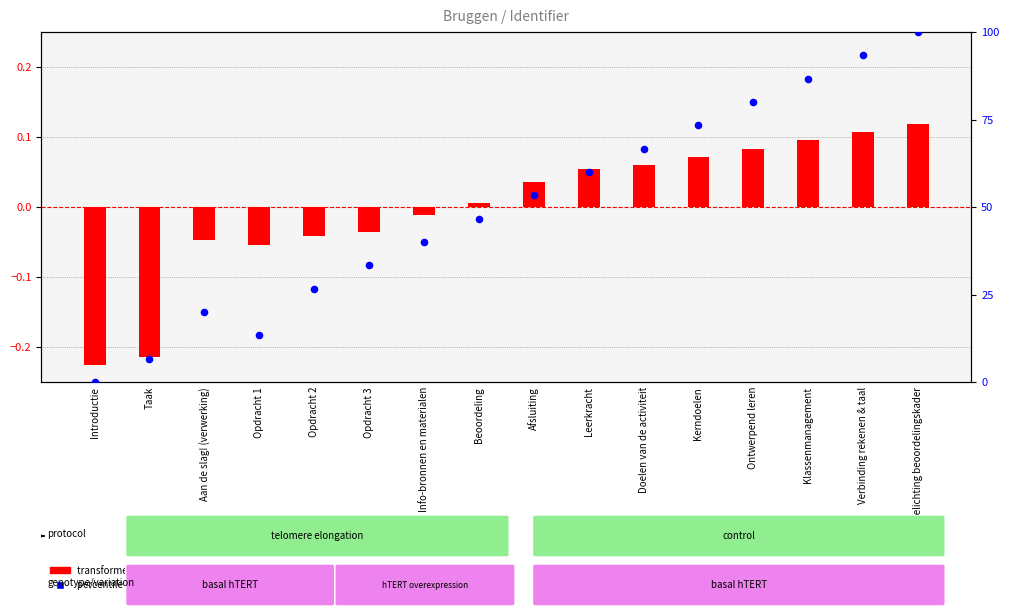

Which series has the largest total across all categories?

percentile rank within the sample